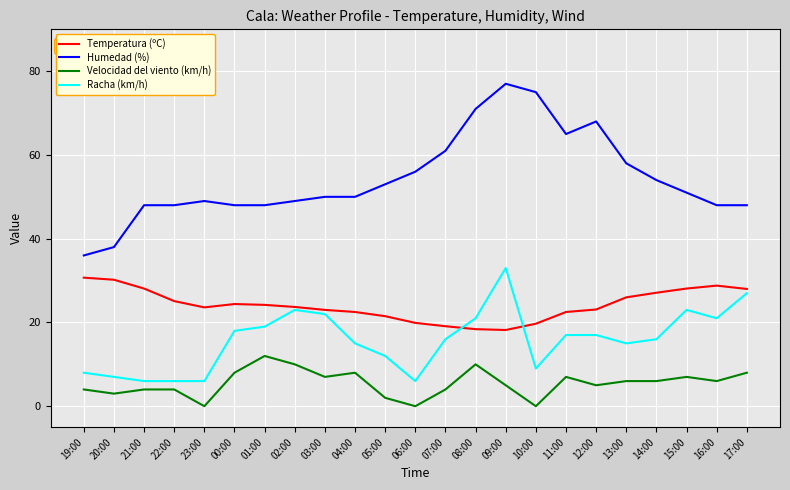

Is it true that Humedad (%) equals 53.0 at 05:00?

True